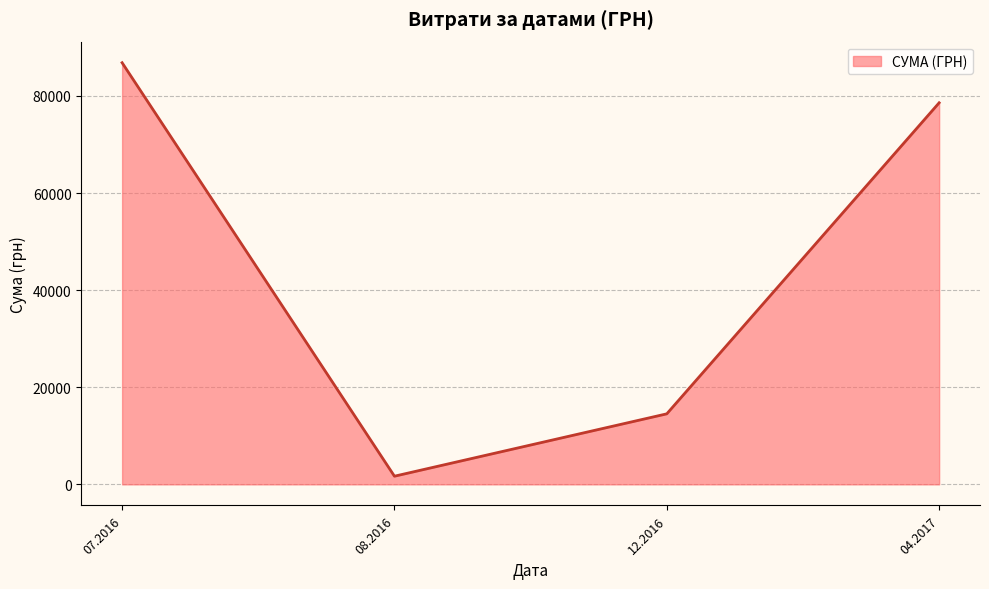

What is the difference between the values at 04.2017 and 12.2016?

64070.0